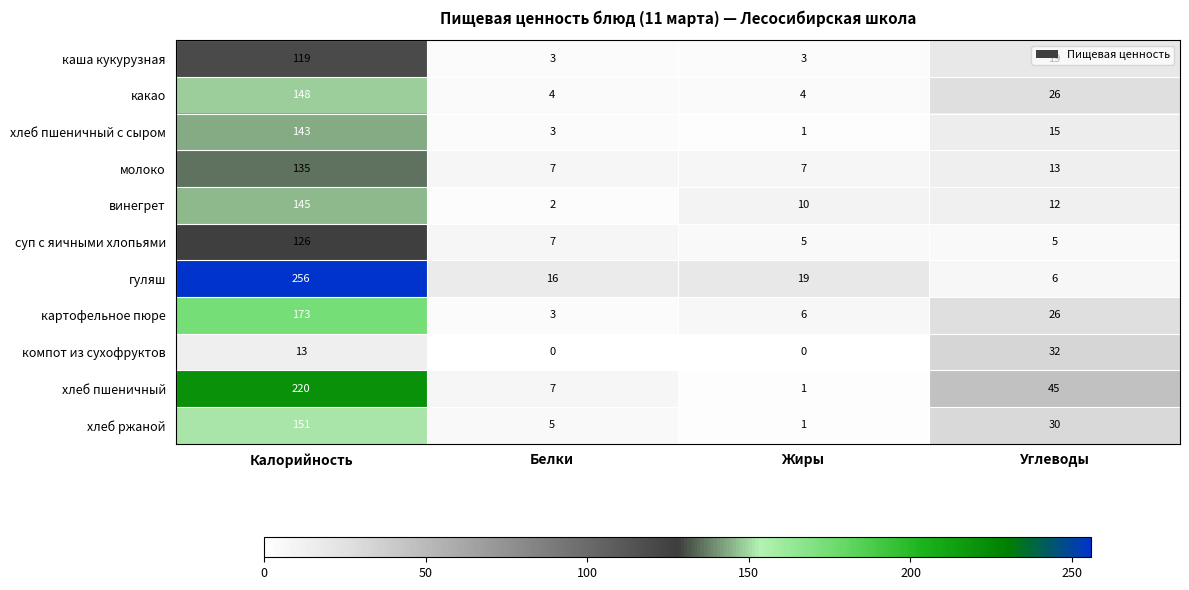

What is the average value of the компот из сухофруктов series?

11